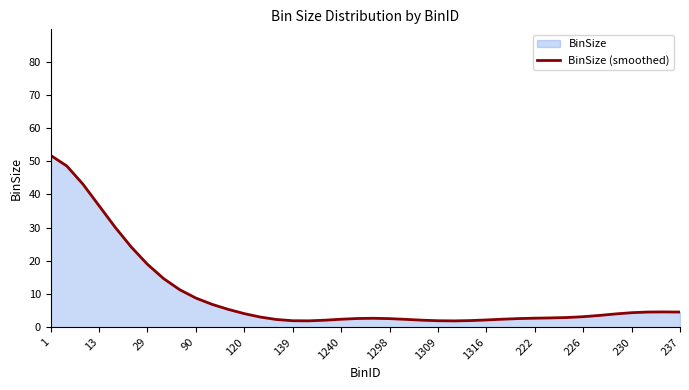

What is the sum of all values?

380.0